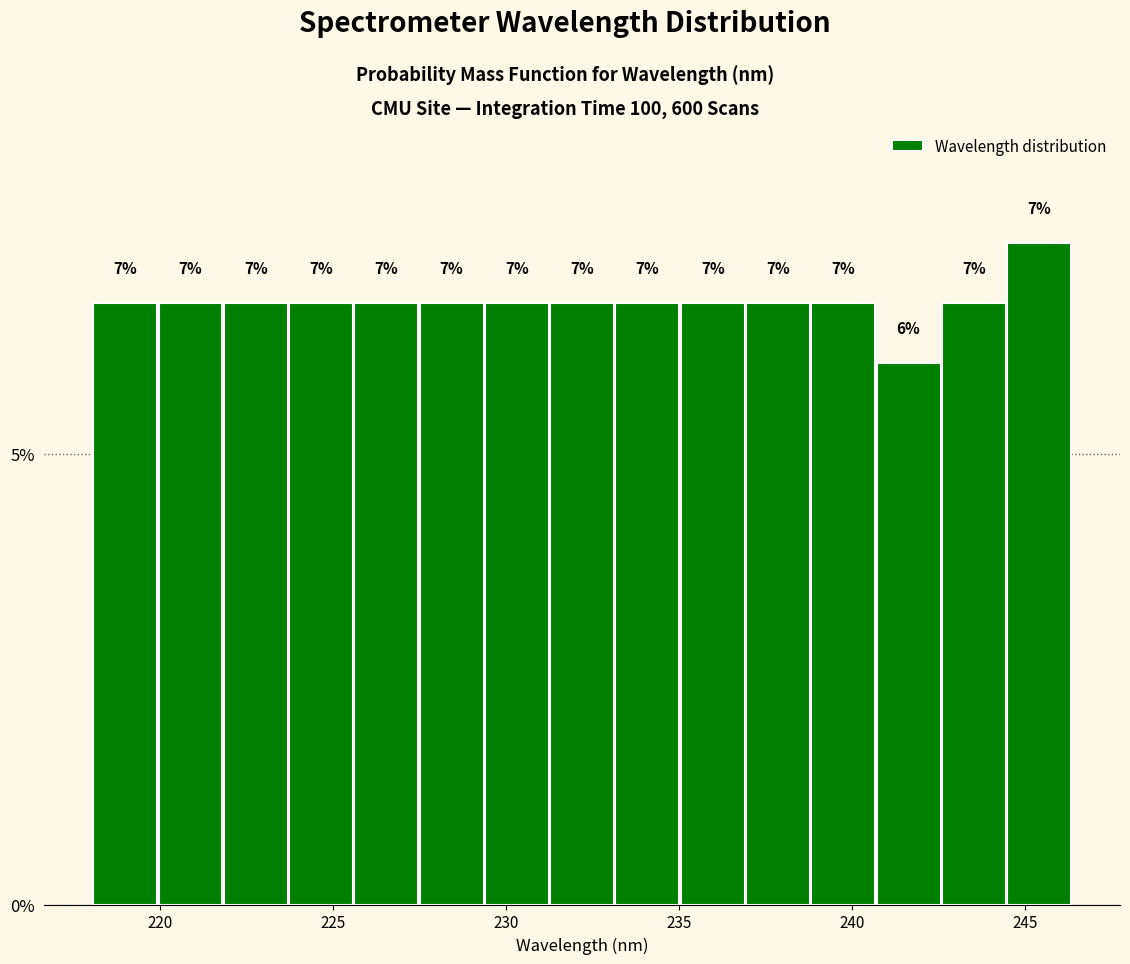

Read against the x-axis, roughly where is the centre of the tallest bar?

245.5